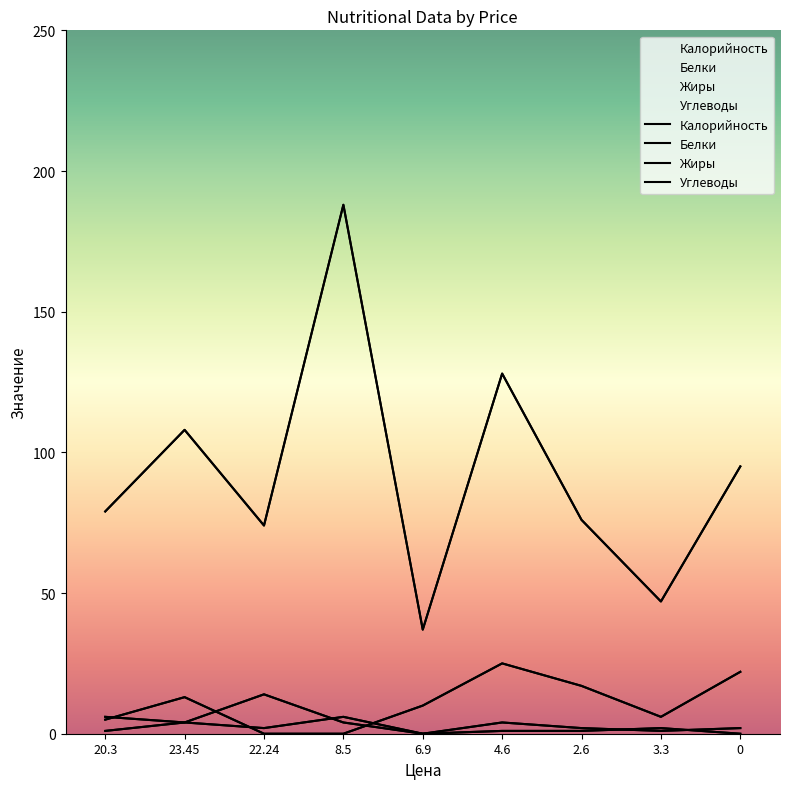

The Калорийность series shows 104 at 2.6. True or false?

False